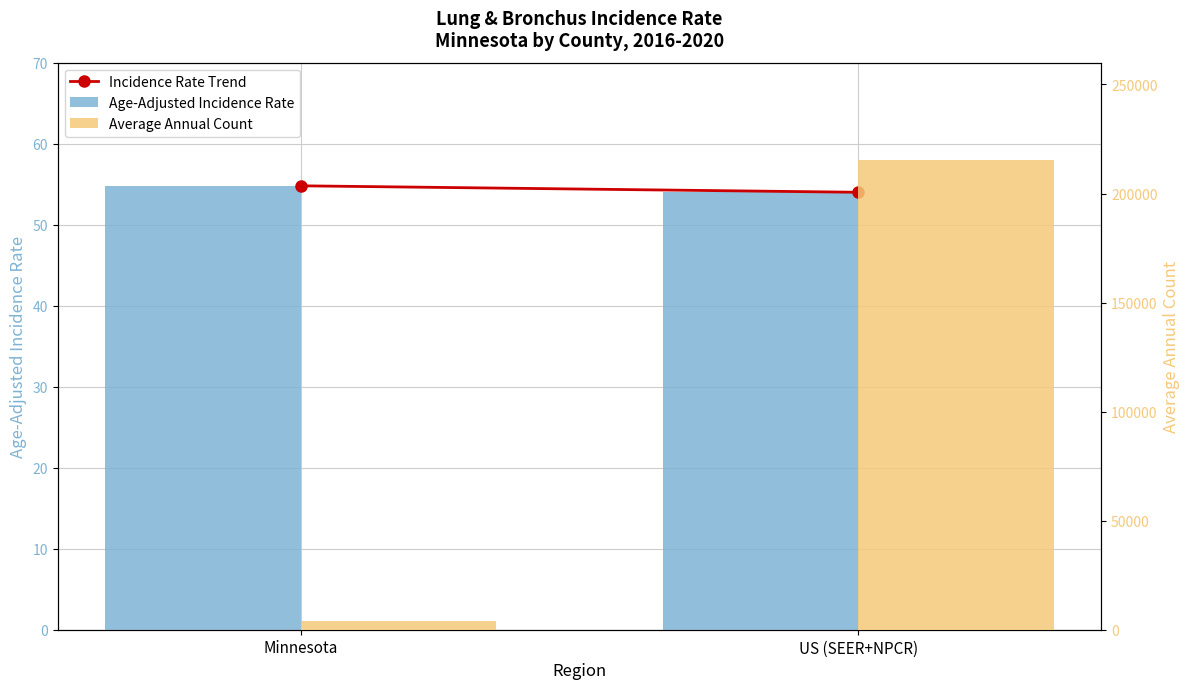

What is the total value across all series at Minnesota?

3941.6